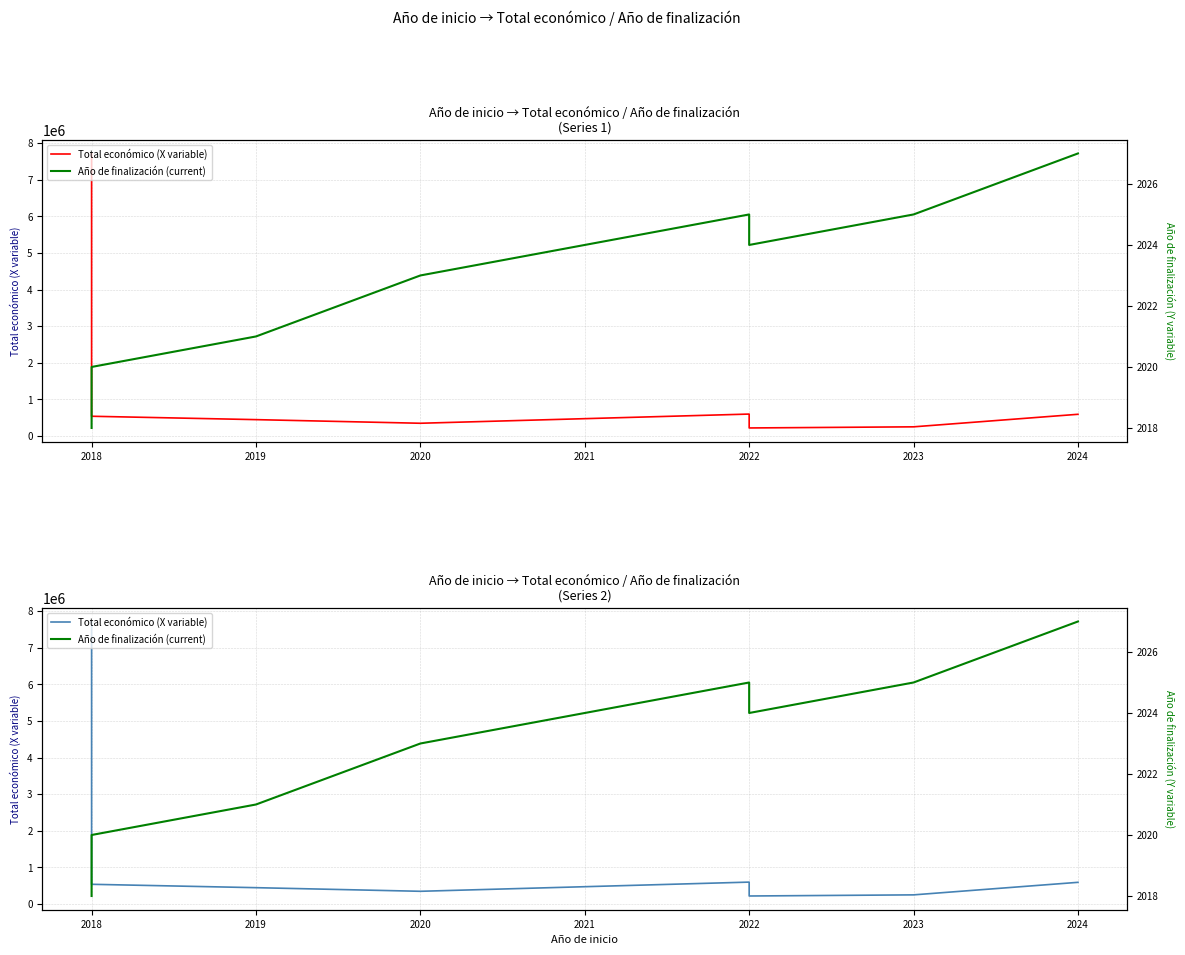

What is the value of the Total económico (X variable) point at the 5th from the left?

599754